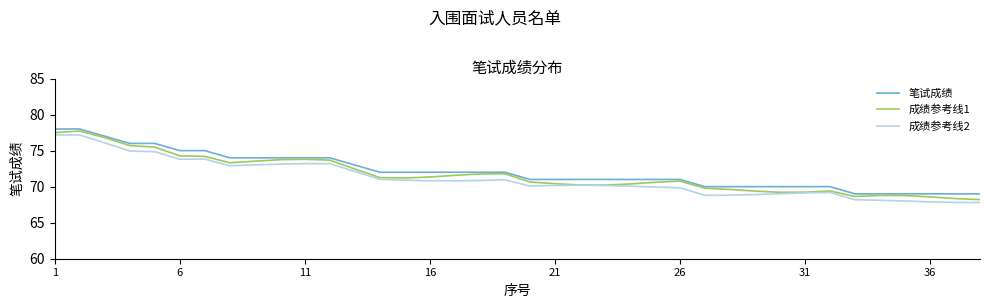

Count the number of data series in this chart.

3